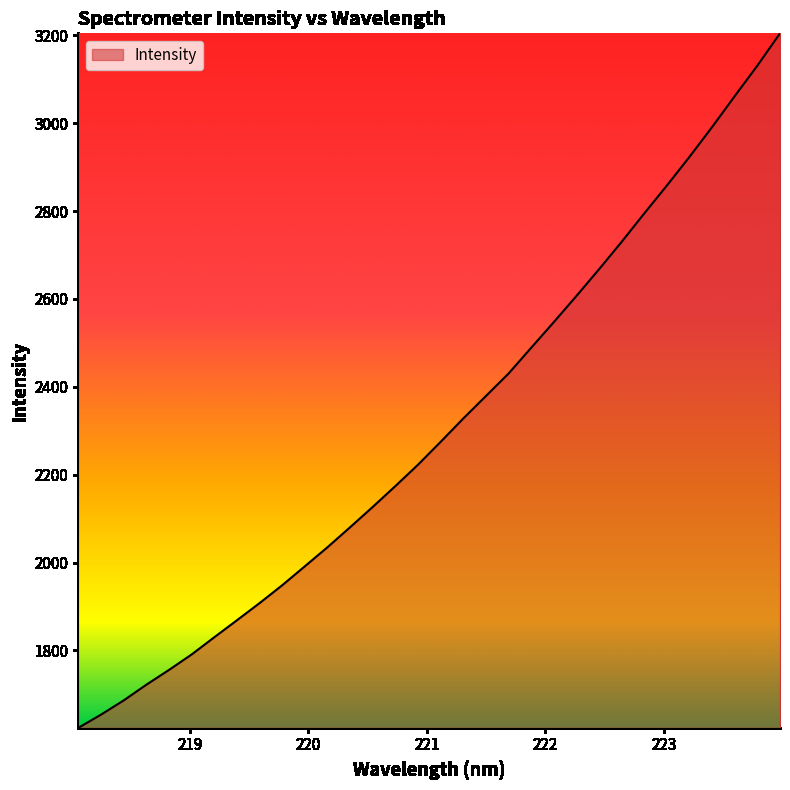

What is the smallest value displayed?

1624.0